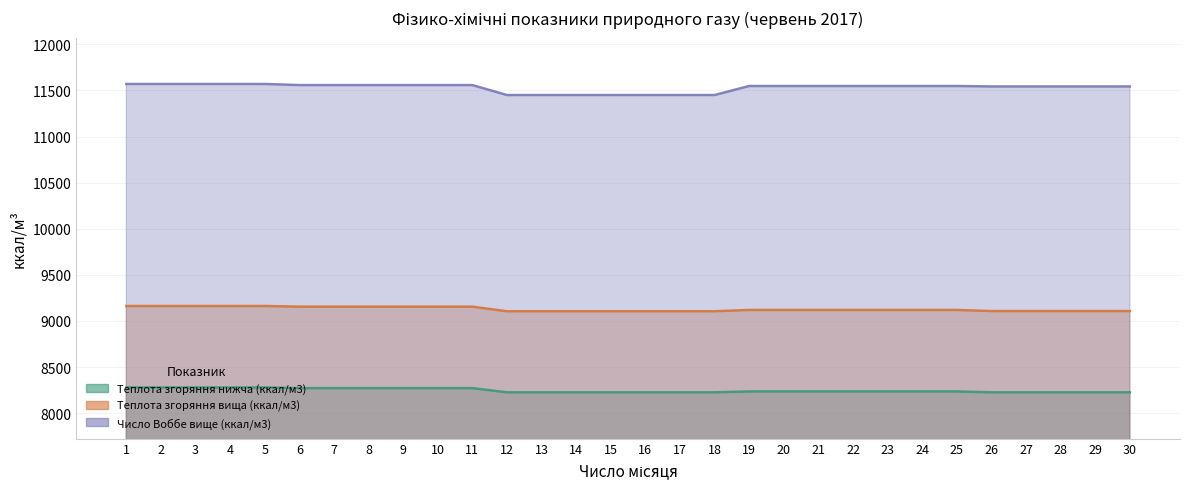

What is the value of the Теплота згоряння вища (ккал/м3) point at the 12th from the left?

9104.8